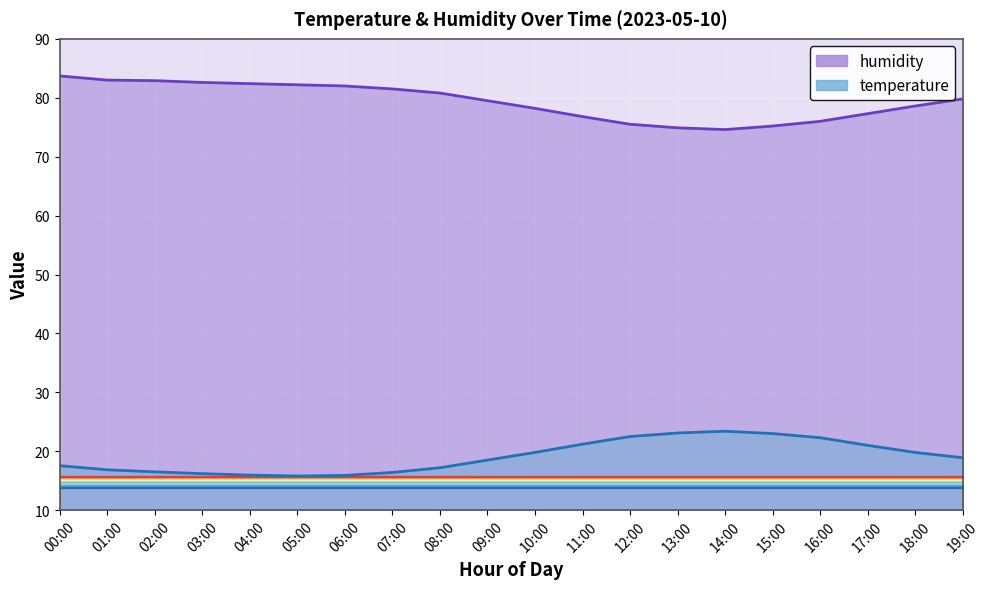

The temperature series shows 18.9 at 19:00. True or false?

True